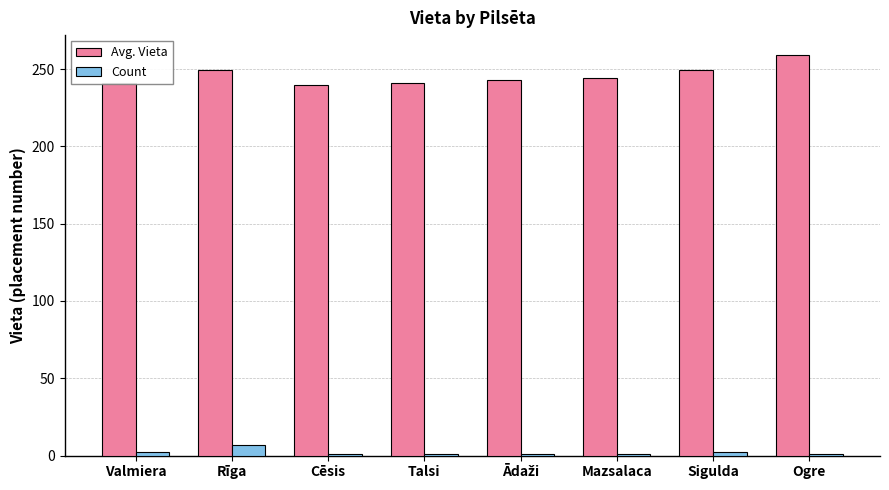

Which series changed the most between Talsi and Sigulda?

Avg. Vieta